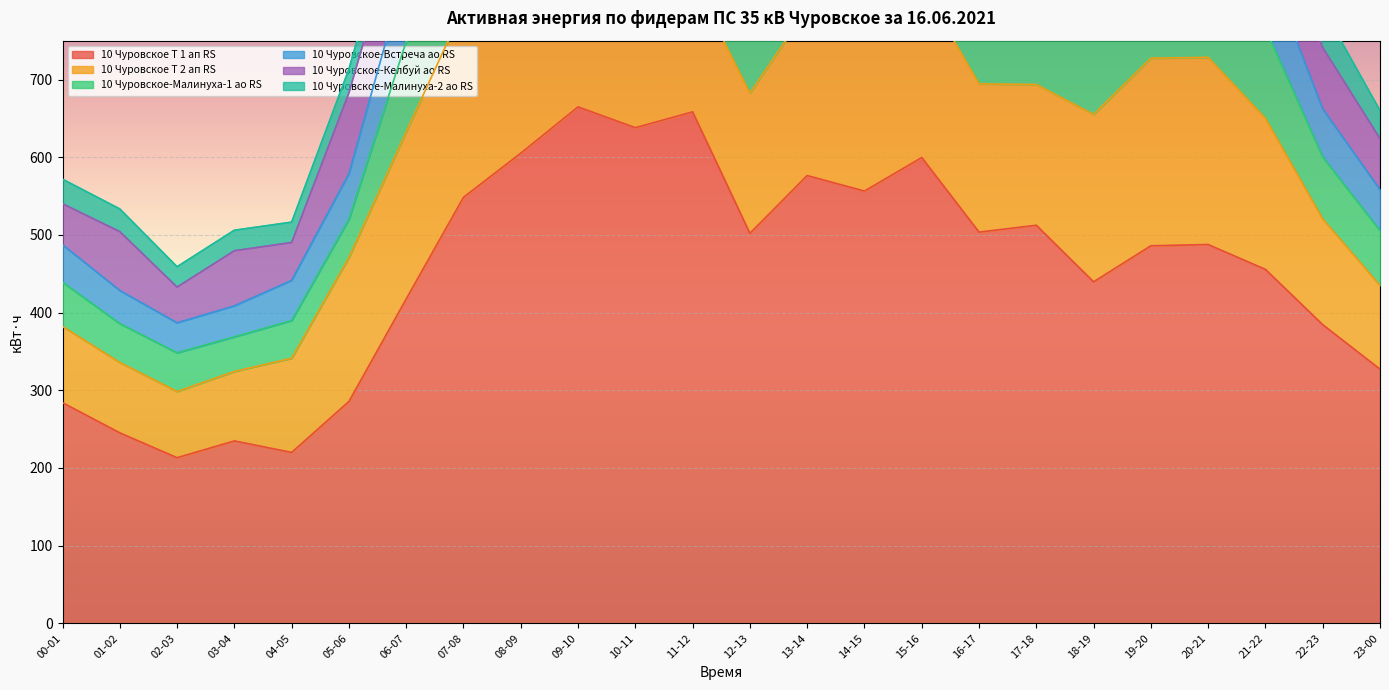

Reading left to right, list all the values displayed in this chart.

10 Чуровское Т 1 ап RS: 284.0	245.2	213.2	234.8	220.0	285.6	417.6	548.4	605.2	664.8	638.0	658.4	502.0	576.4	556.4	599.6	503.6	512.4	439.6	486.0	487.6	455.6	384.4	327.2
10 Чуровское Т 2 ап RS: 98.1	90.6	85.2	89.4	121.2	185.4	215.1	244.5	251.4	235.2	173.7	171.0	180.6	214.5	202.5	221.7	190.8	181.2	215.4	241.5	240.9	194.4	136.2	107.7
10 Чуровское-Малинуха-1 ао RS: 57.0	50.0	49.8	44.6	48.6	49.2	116.4	156.2	172.6	153.8	163.4	163.2	135.6	137.0	136.0	162.6	161.2	123.2	108.6	140.8	151.0	115.4	79.6	70.6
10 Чуровское-Встреча ао RS: 48.2	42.6	38.6	39.8	51.6	58.4	93.2	100.0	102.2	107.8	102.6	99.0	88.0	98.0	83.0	81.2	95.2	102.4	111.4	113.0	109.8	88.4	62.0	52.8
10 Чуровское-Келбуй ао RS: 52.8	75.8	46.0	71.0	48.8	104.2	95.6	116.2	143.4	210.6	177.6	186.6	88.6	170.6	155.0	173.6	75.6	94.4	75.6	107.2	71.6	80.6	79.0	65.6
10 Чуровское-Малинуха-2 ао RS: 31.6	29.2	26.2	26.4	26.2	30.6	35.6	50.6	51.8	44.2	35.0	40.8	41.6	39.2	36.2	33.4	39.0	45.4	48.8	57.0	54.0	49.2	50.6	36.2